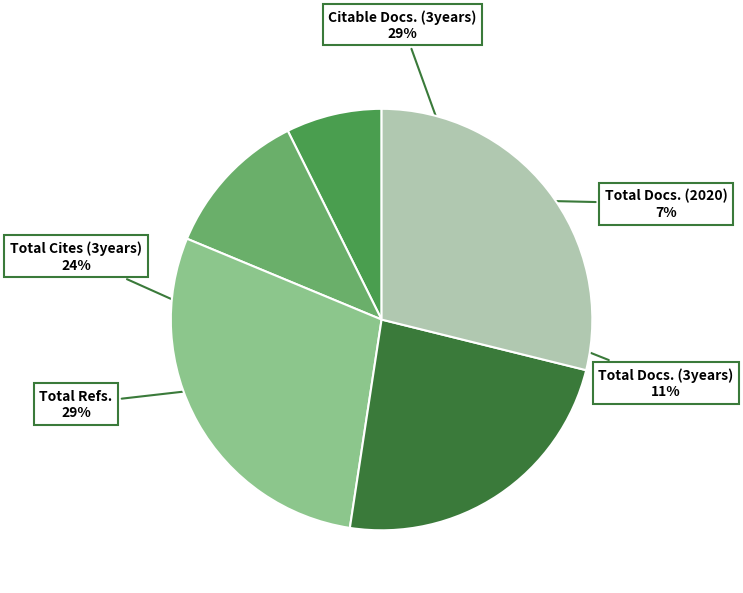

How many slices are in this pie chart?

5